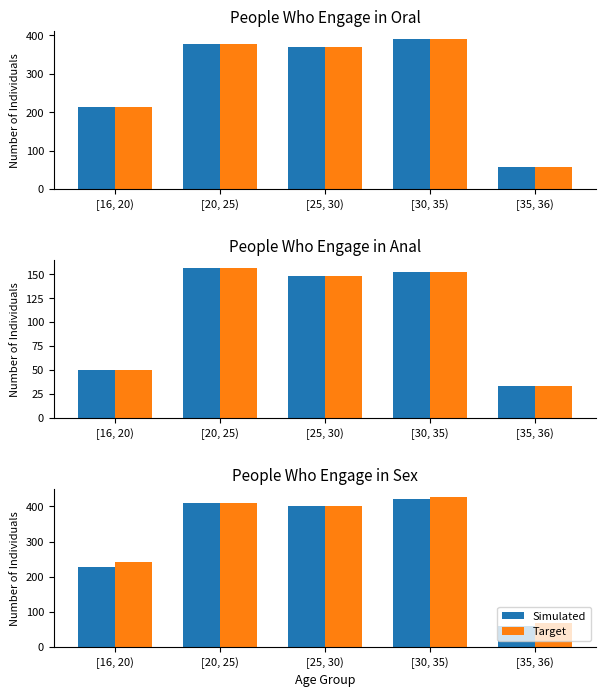

The Simulated series shows 422 at [30, 35). True or false?

True